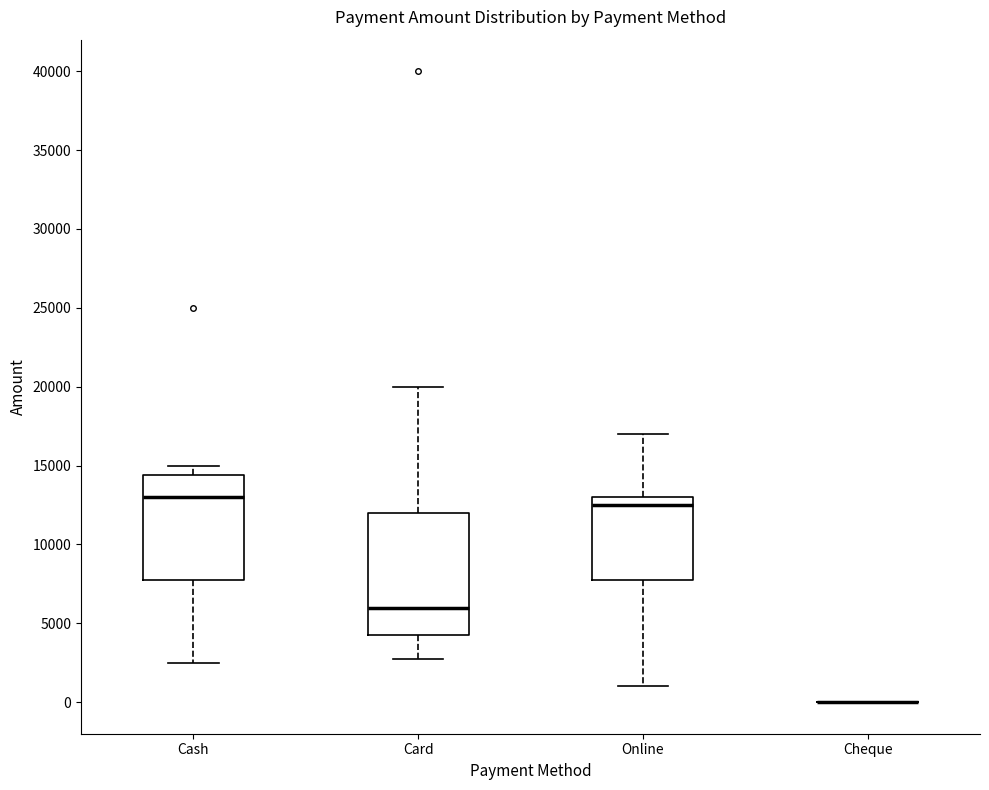

Where is the upper edge of the box for Online on the y-axis? The values are not printed on the chart, so give them approximately, as read against the axis.

13000